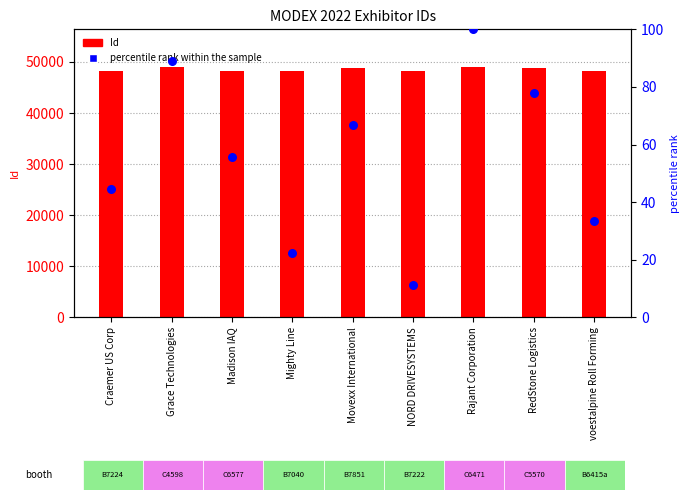

Is the value of Id at NORD DRIVESYSTEMS greater than the value of percentile rank within the sample at NORD DRIVESYSTEMS?

Yes